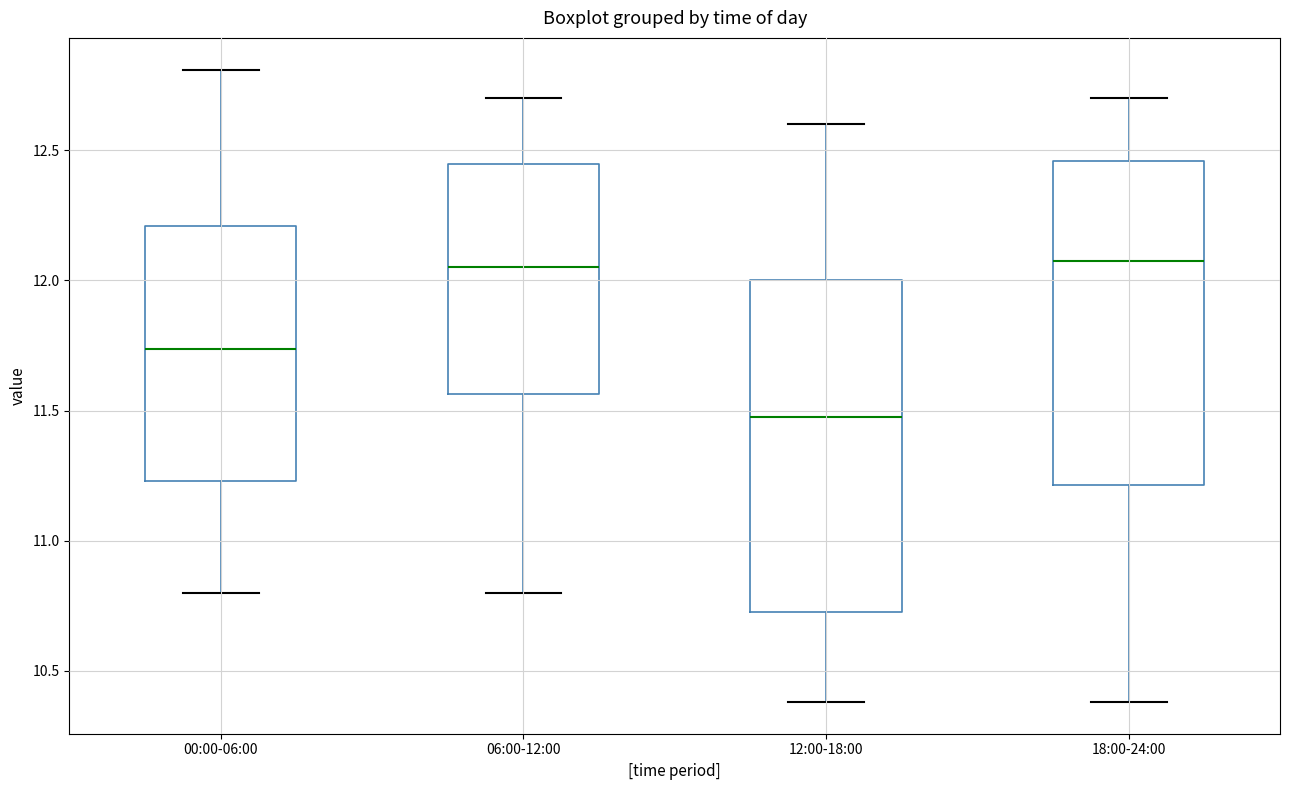

Where does the median line of the box for 06:00-12:00 sit on the y-axis? The values are not printed on the chart, so give them approximately, as read against the axis.

12.05